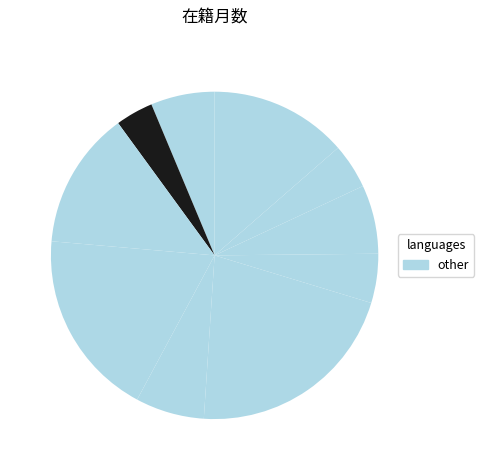

Which slice is the largest?

浜田 賢一